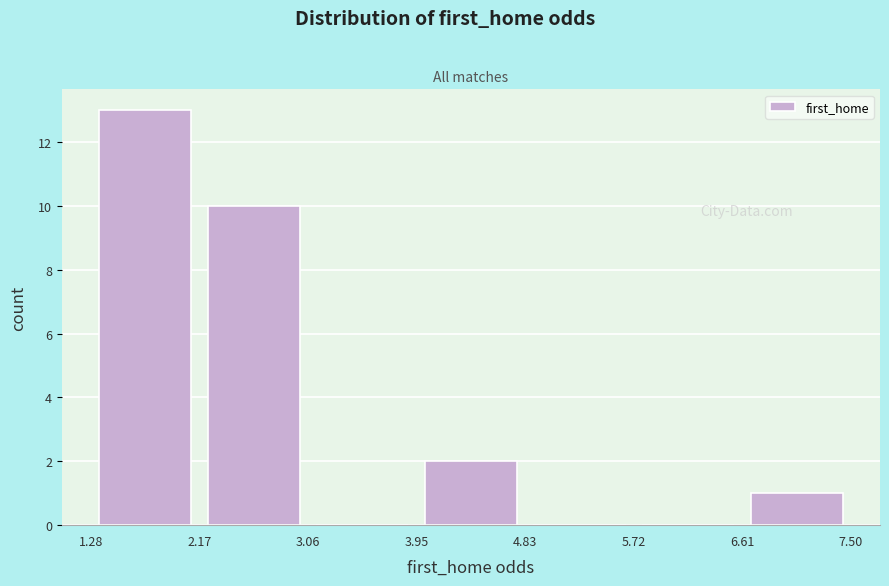

Reading left to right, list every bar in this chart as the range it spans on the x-axis followed by its height. The values are not printed on the chart, so give them approximately, as read against the axis.

1.28 to 2.17: 13
2.17 to 3.06: 10
3.06 to 3.95: 0
3.95 to 4.83: 2
4.83 to 5.72: 0
5.72 to 6.61: 0
6.61 to 7.50: 1